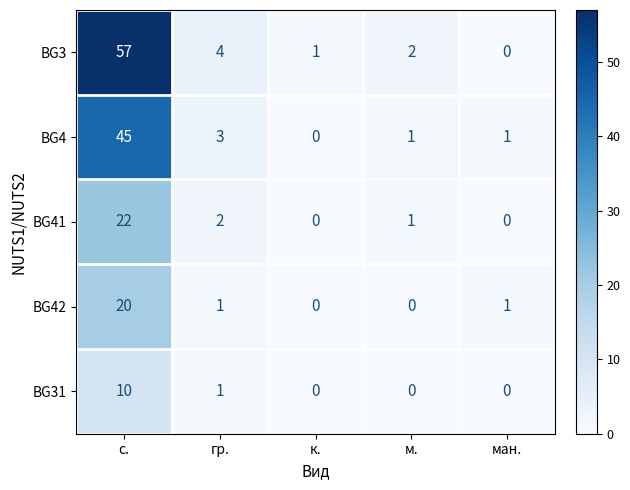

Rank the series by their maximum value, from highest to lowest.

BG3, BG4, BG41, BG42, BG31